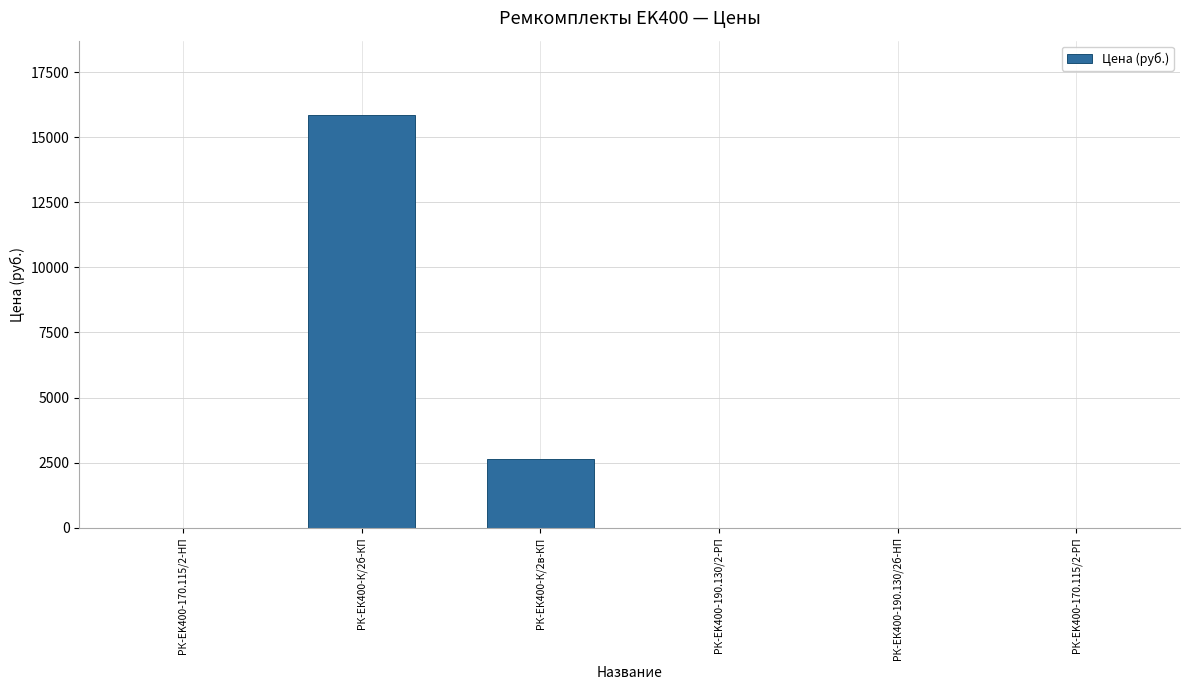

What is the maximum value shown in the chart?

15841.0